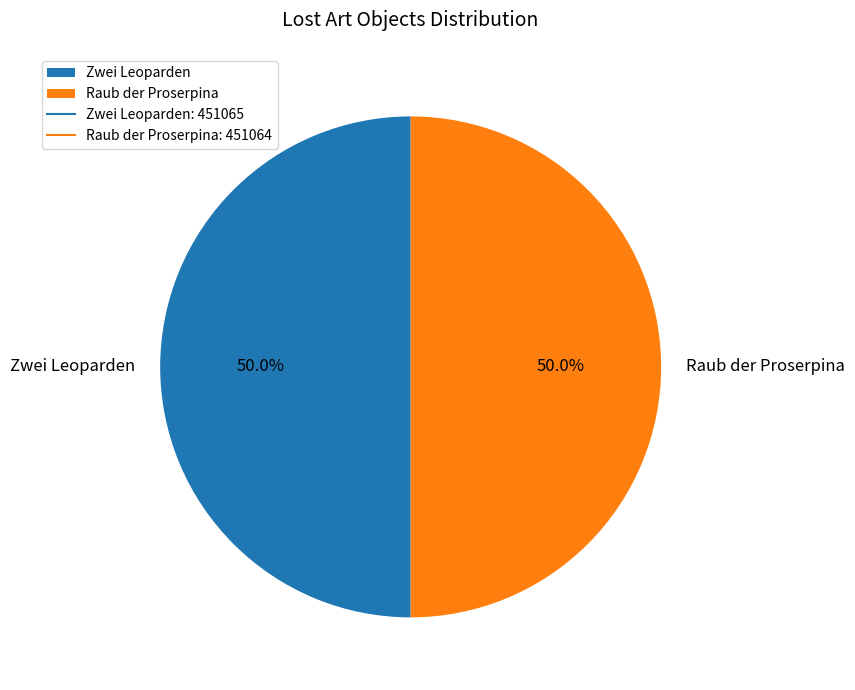

How many segments does this pie chart have?

2